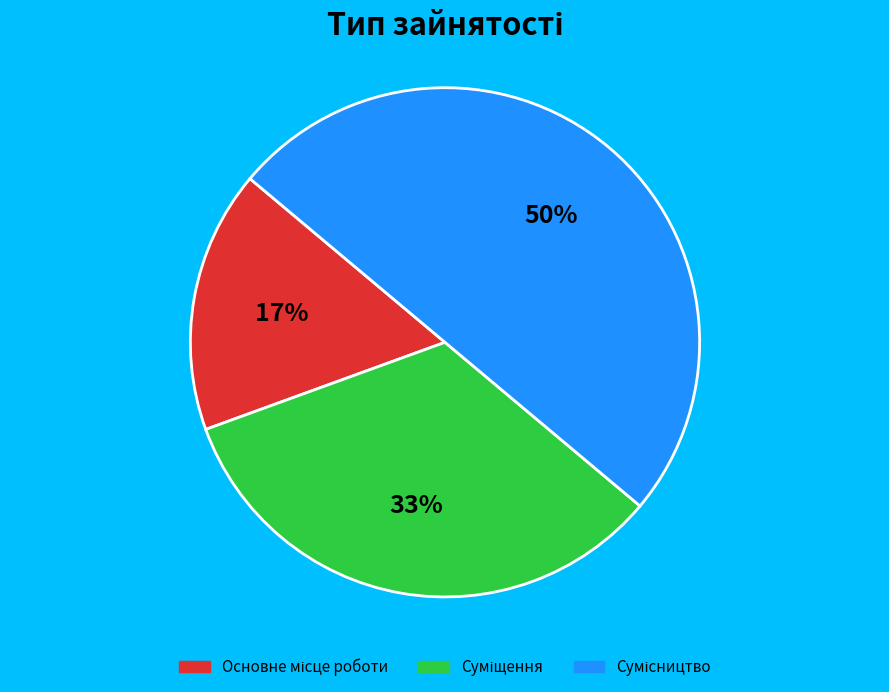

To the nearest percent, what is the difference between the largest and smallest slice percentages?

33%